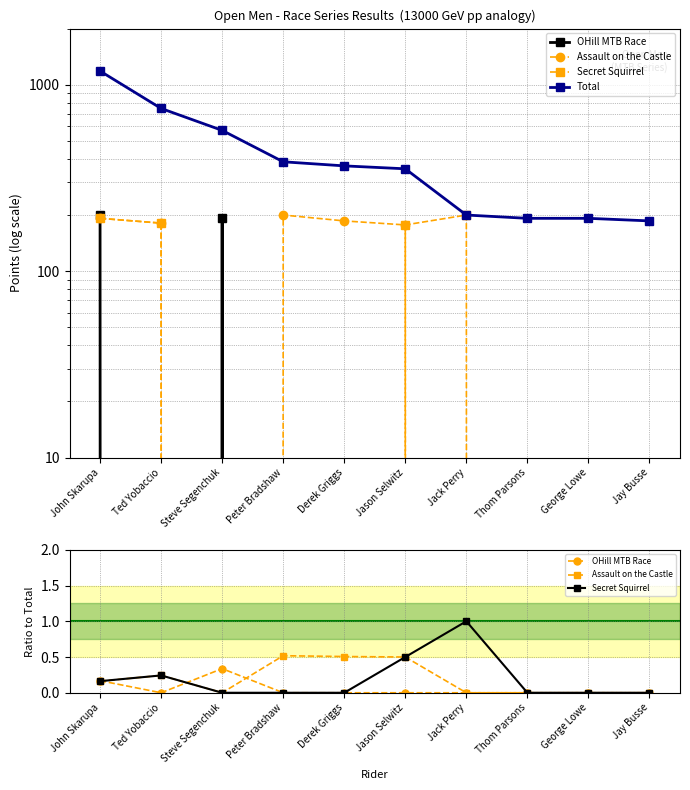

How many series are shown in this chart?

4